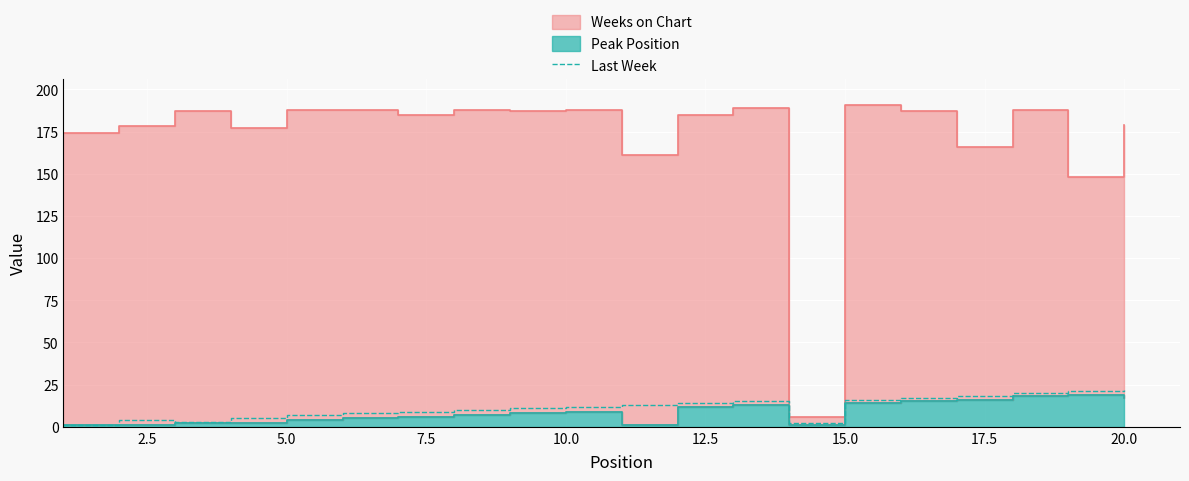

What is the maximum value for Last Week?

22